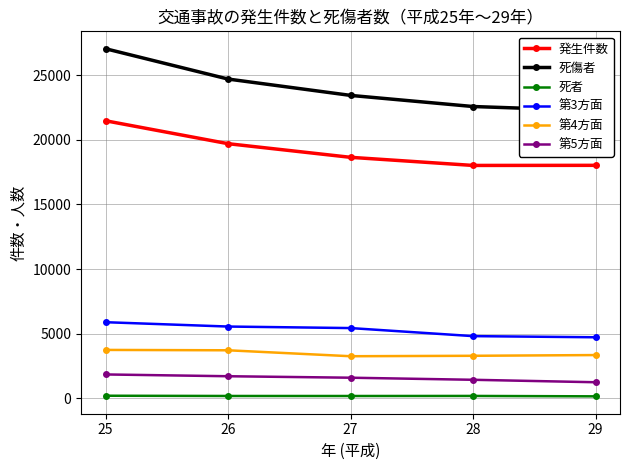

At how many categories does at least one series exceed 18162?

5